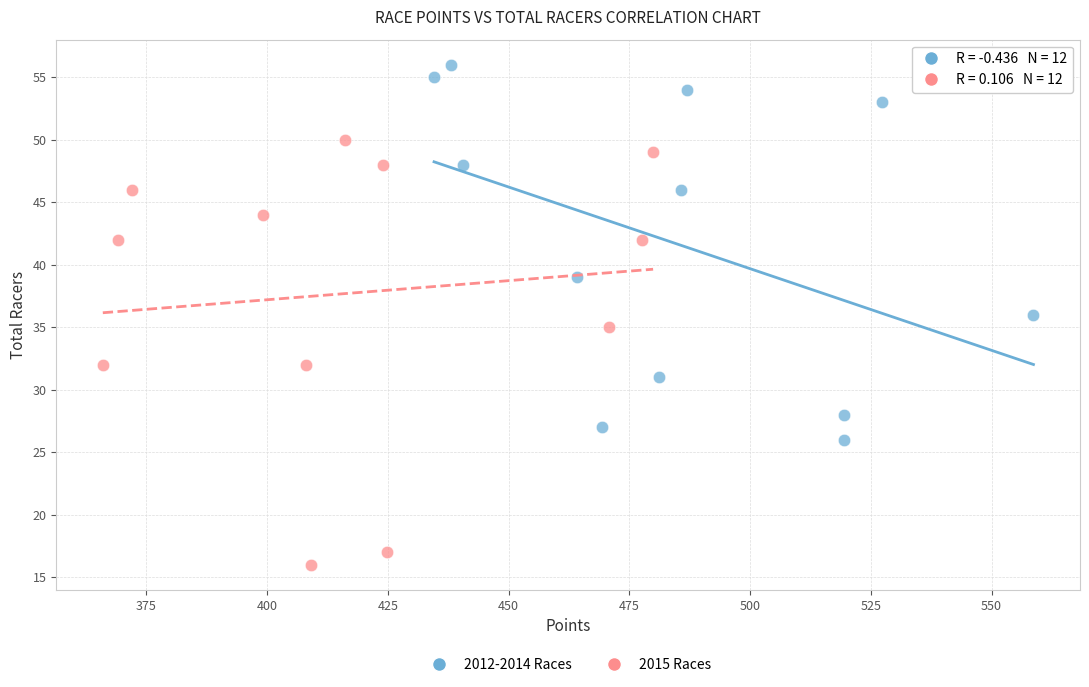

Which series contains the highest Y value?

2012-2014 Races